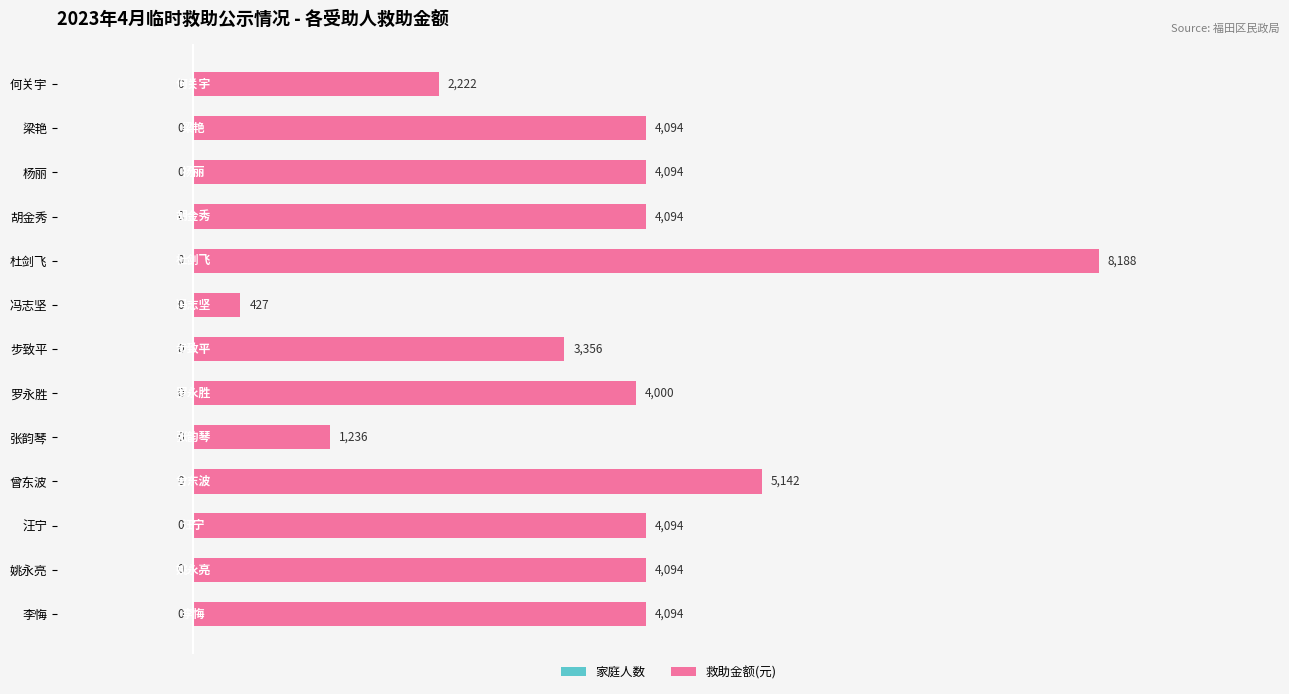

What is the sum of the values at 汪宁 and 杨丽?

8188